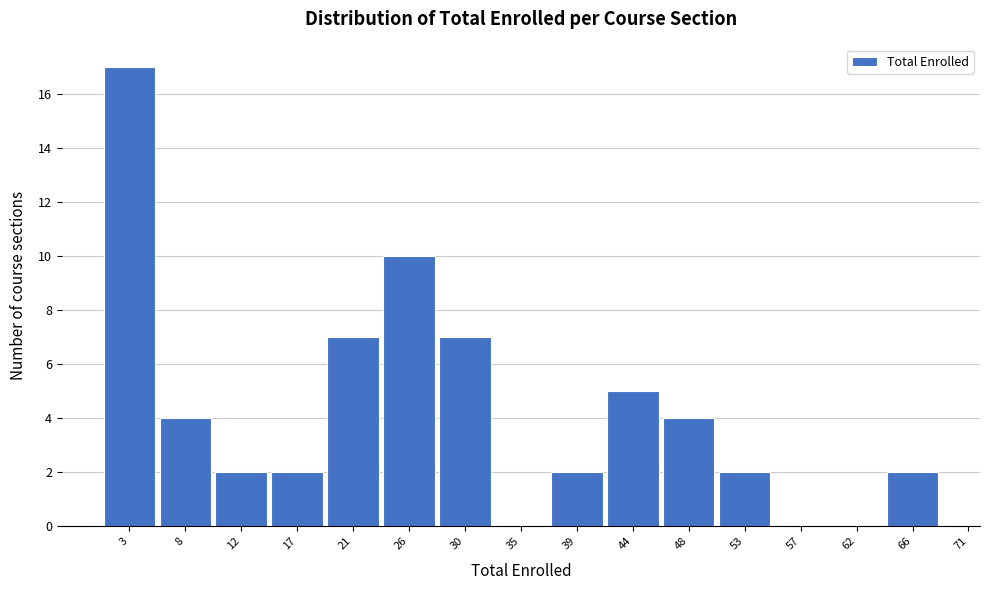

Reading right to left, list all the values displayed in this chart.

66=2	62=0	57=0	53=2	48=4	44=5	39=2	35=0	30=7	26=10	21=7	17=2	12=2	8=4	3=17